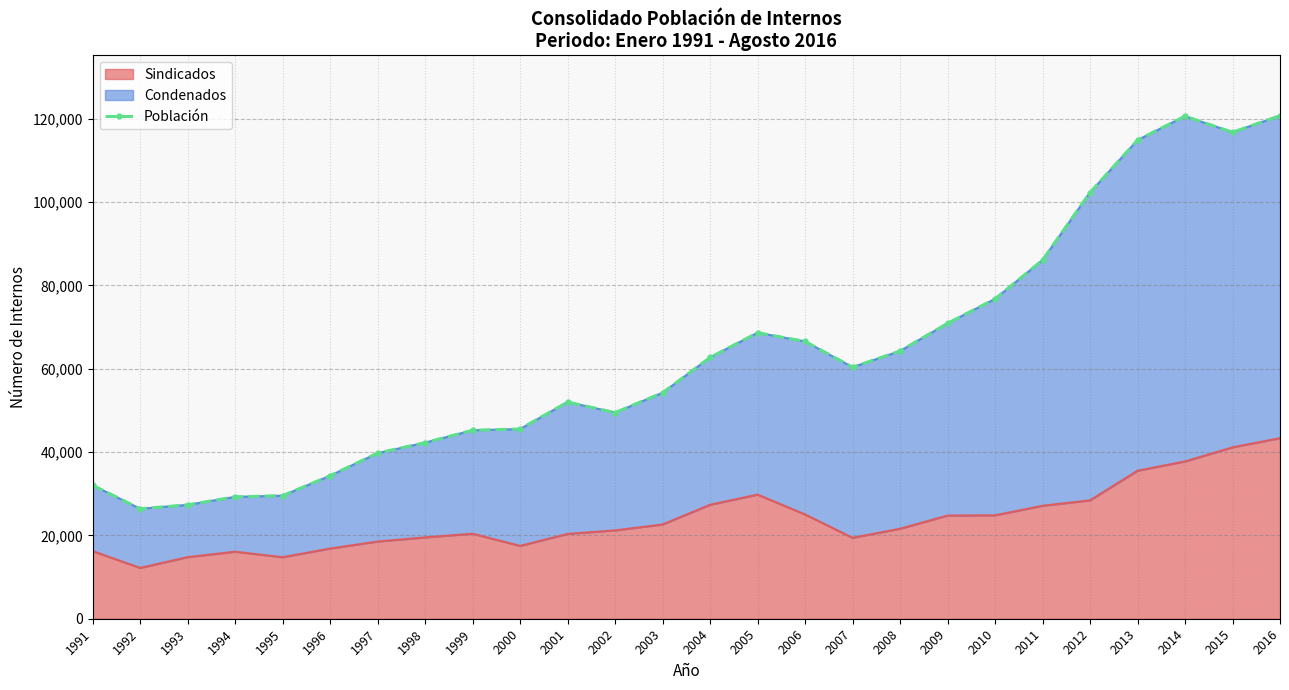

Count the number of categories in the chart.

26